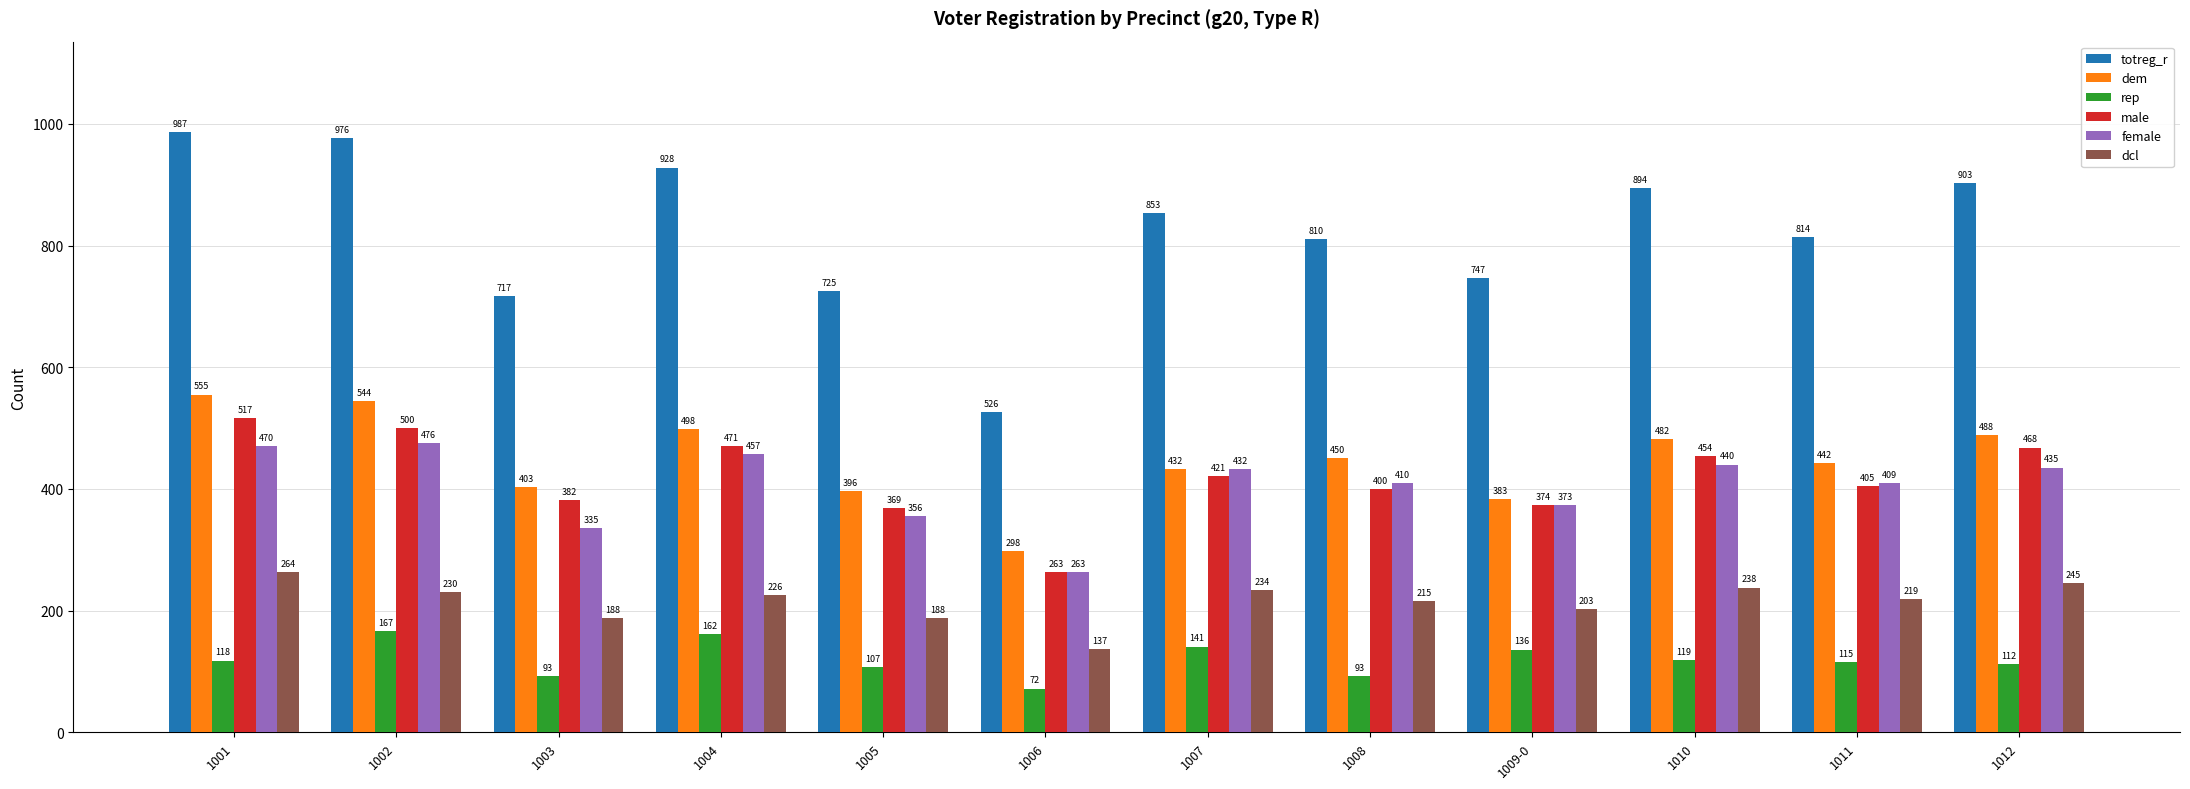

What is the sum of the rep values at 1003 and 1008?

186